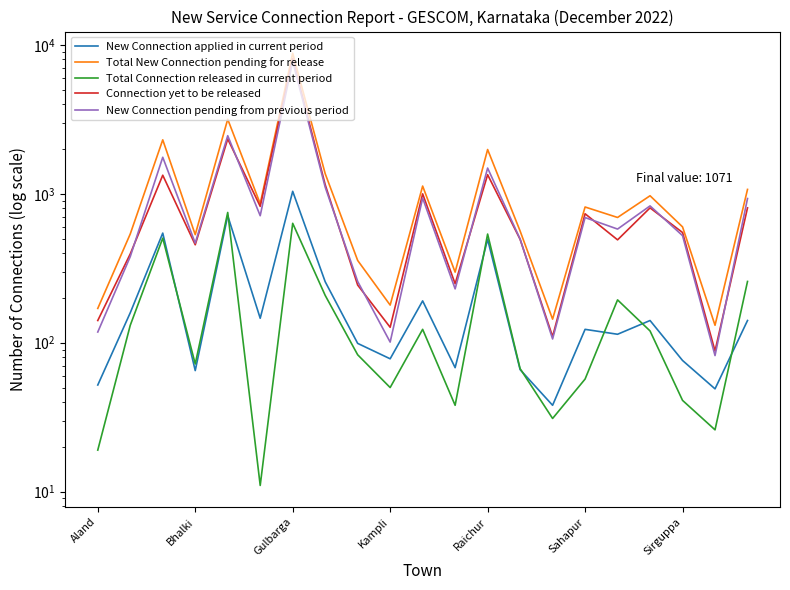

How many interior local valleys does the Connection yet to be released series have?

7